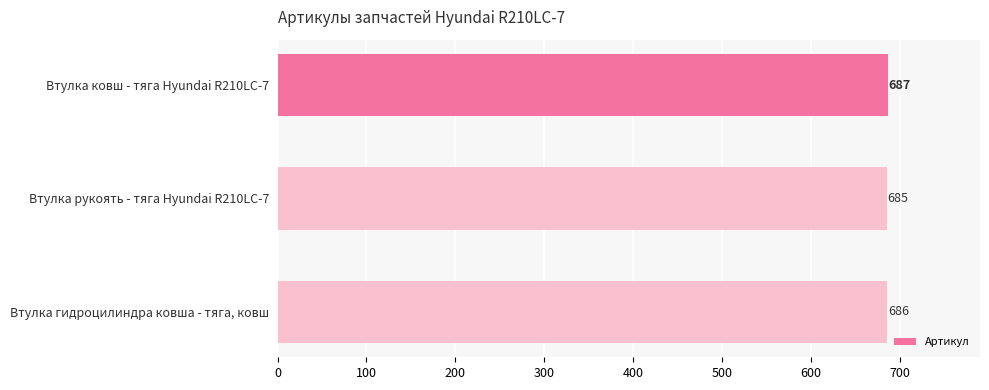

How many series are shown in this chart?

1